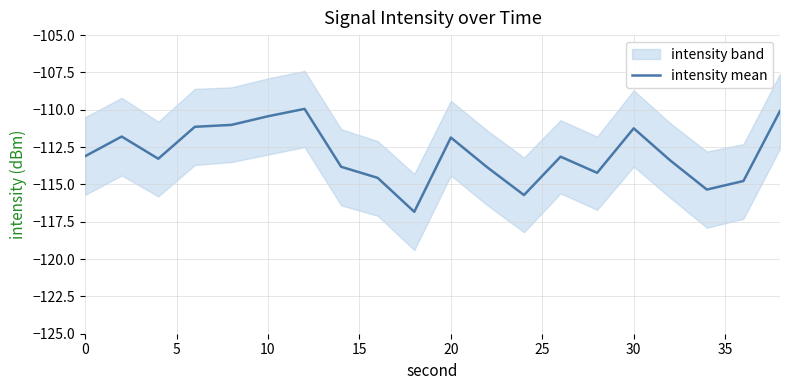

What is the sum of all values?

-2259.6